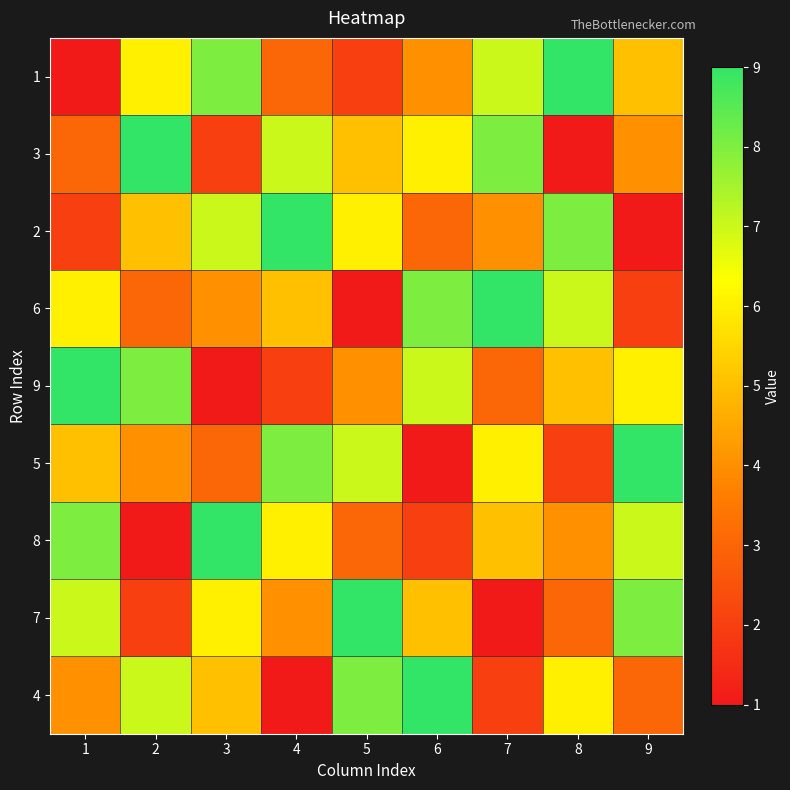

Which label corresponds to the largest value in the chart?

8